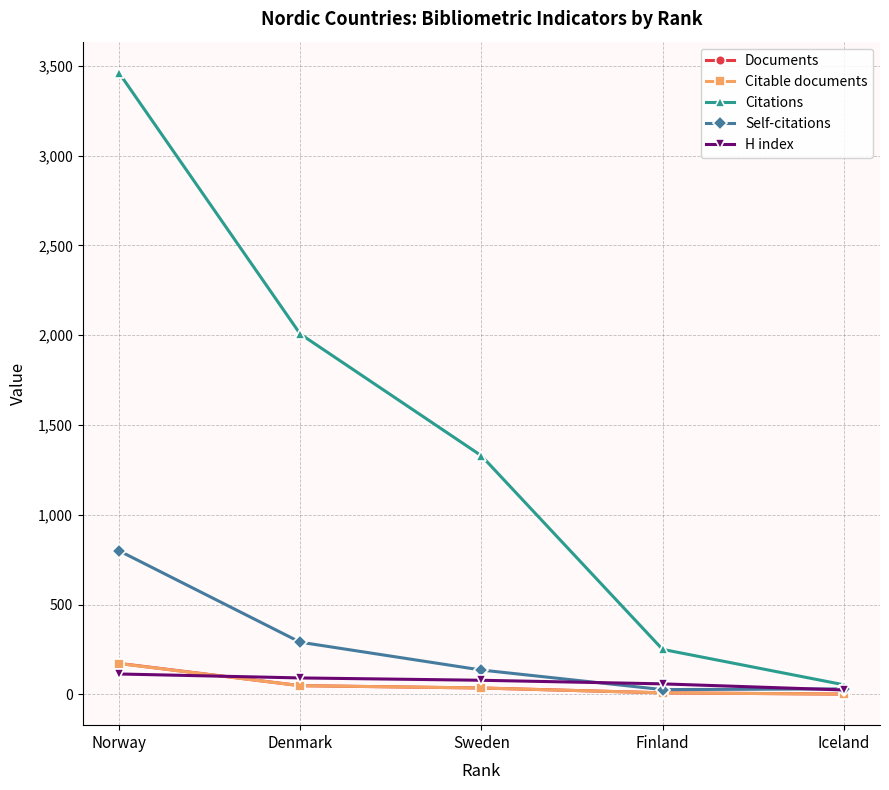

Is the value of H index at Finland greater than the value of Self-citations at Finland?

Yes